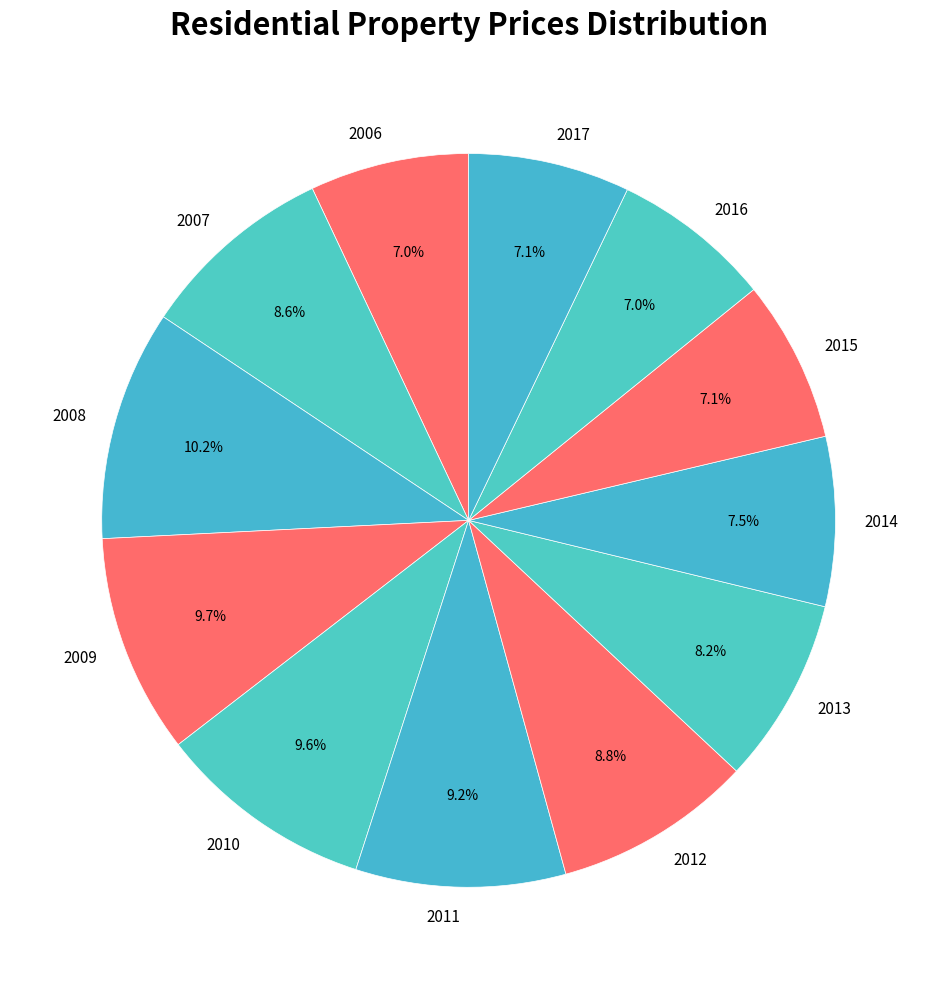

Do 2011 and 2008 together represent more than half of the pie?

No